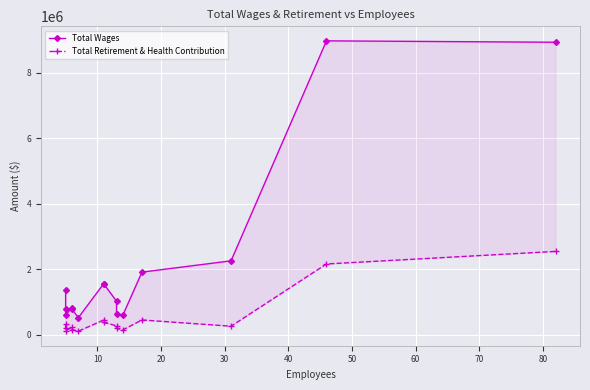

Count the number of categories in the chart.

15